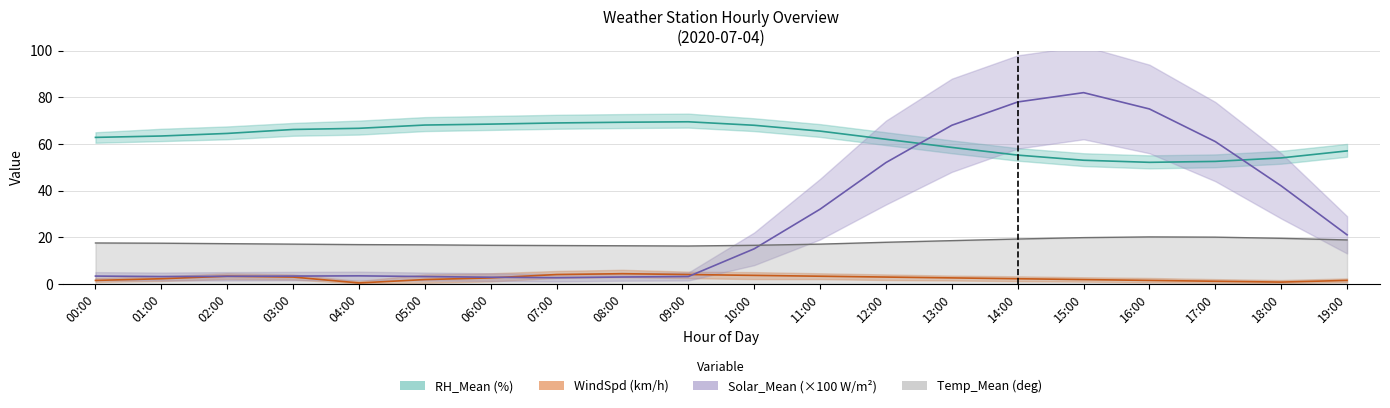

How many categories are shown in the chart?

20